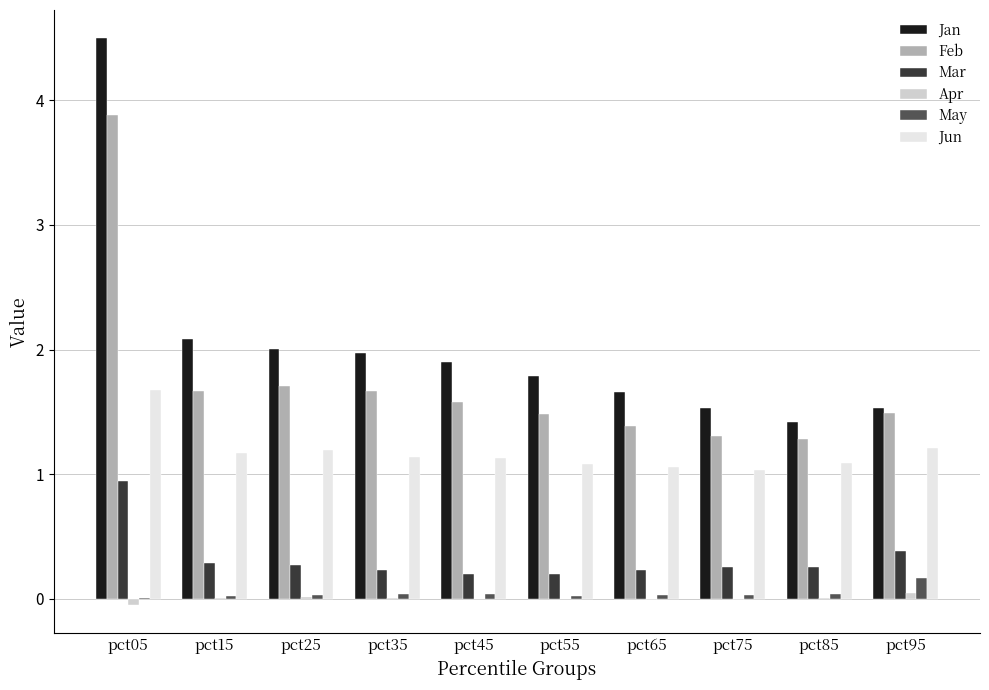

What is the greatest value displayed?

4.5